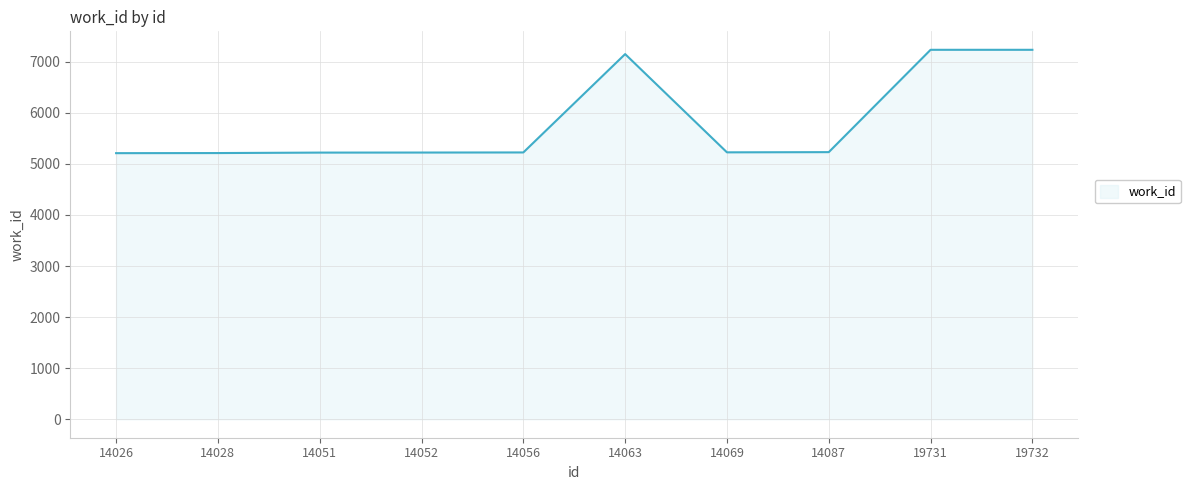

What is the difference between the maximum and minimum values?

2024